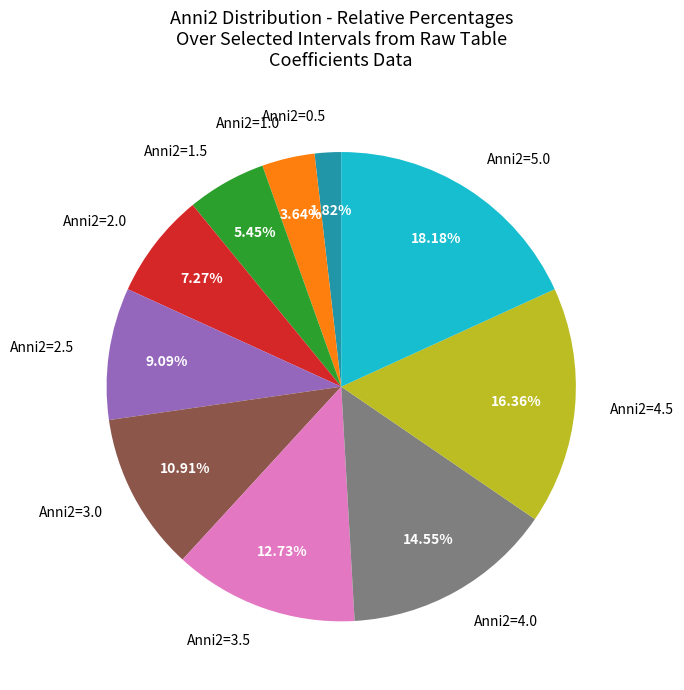

To the nearest percent, what is the average slice percentage?

10%